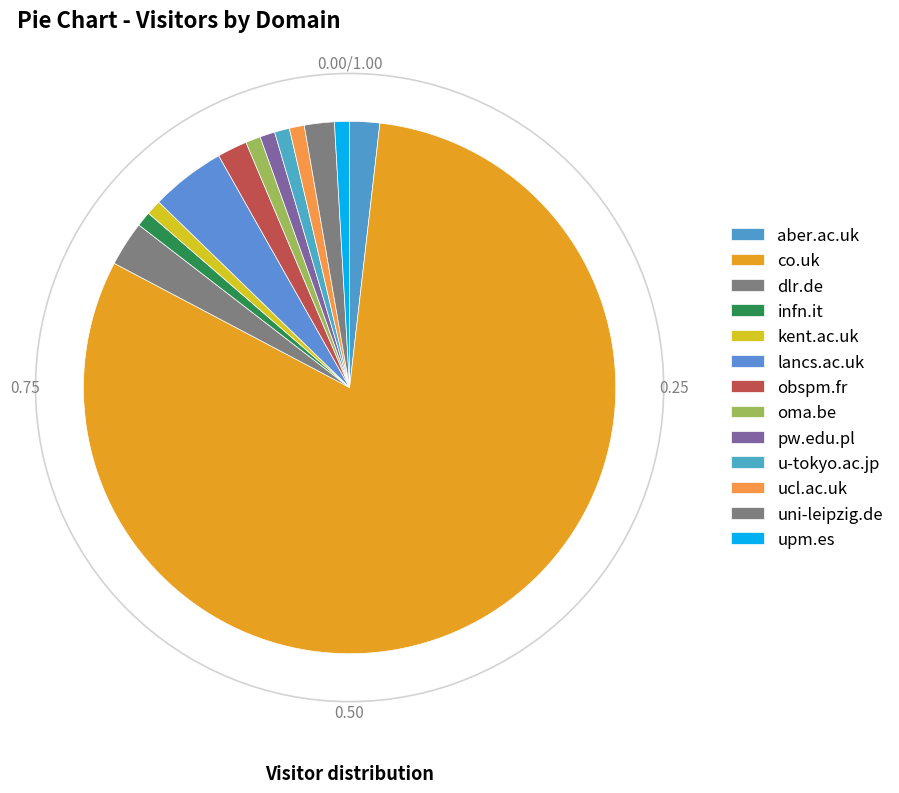

What is the ratio of the value at dlr.de to the value at pw.edu.pl?

3.0